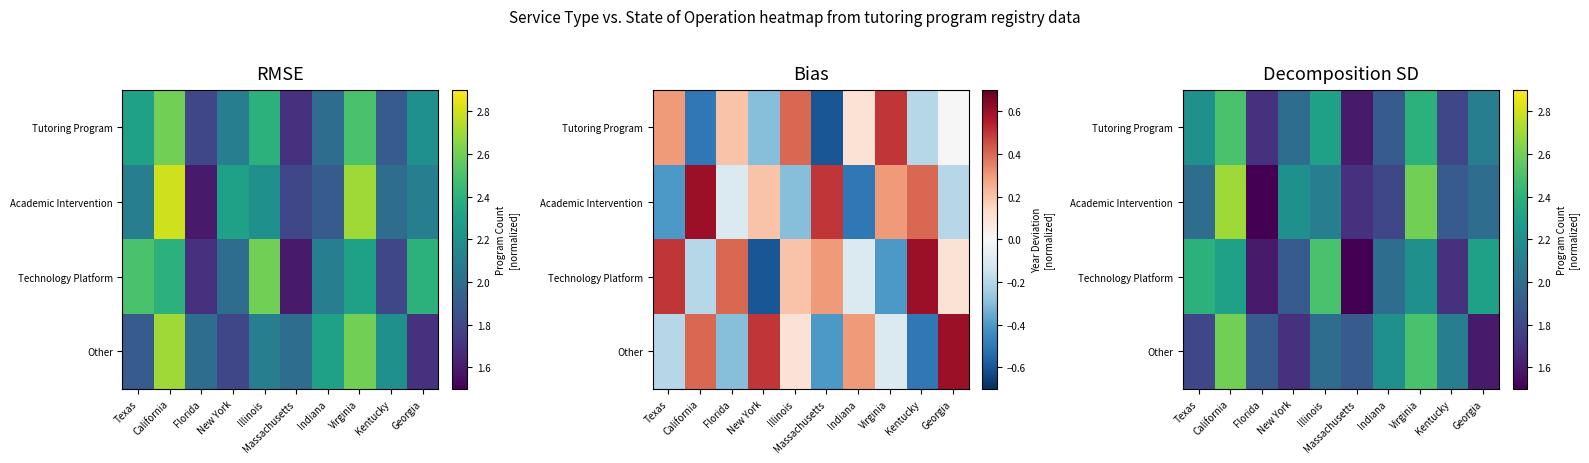

The Academic Intervention series shows 2.6 at Virginia. True or false?

True